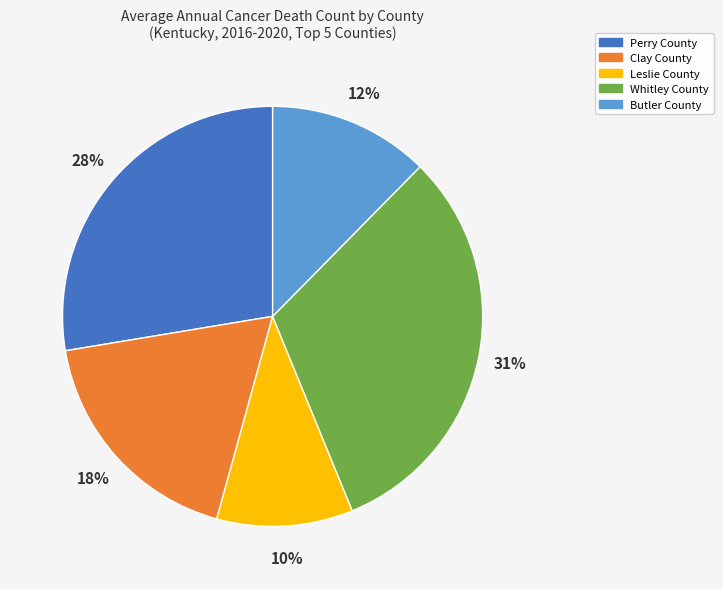

Is it true that Clay County is 7% of the pie?

False